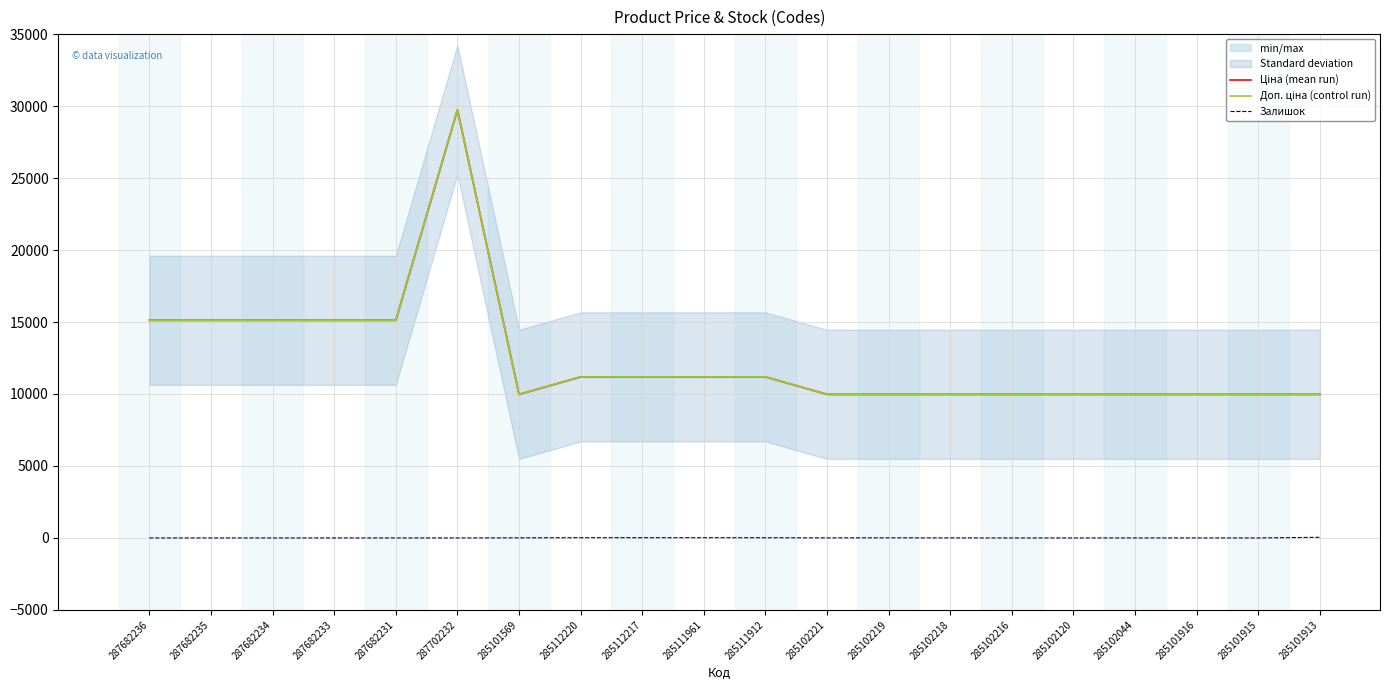

What are all the series names shown in the legend?

Ціна (mean run), Доп. ціна (control run), Залишок